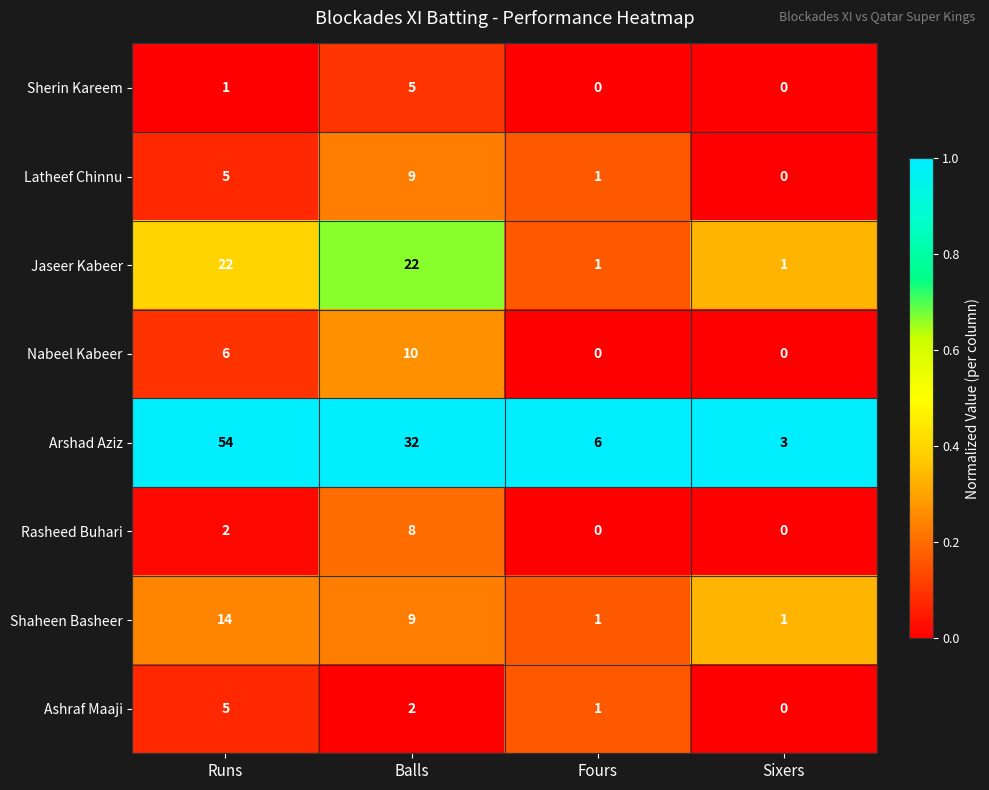

Count the number of categories in the chart.

4